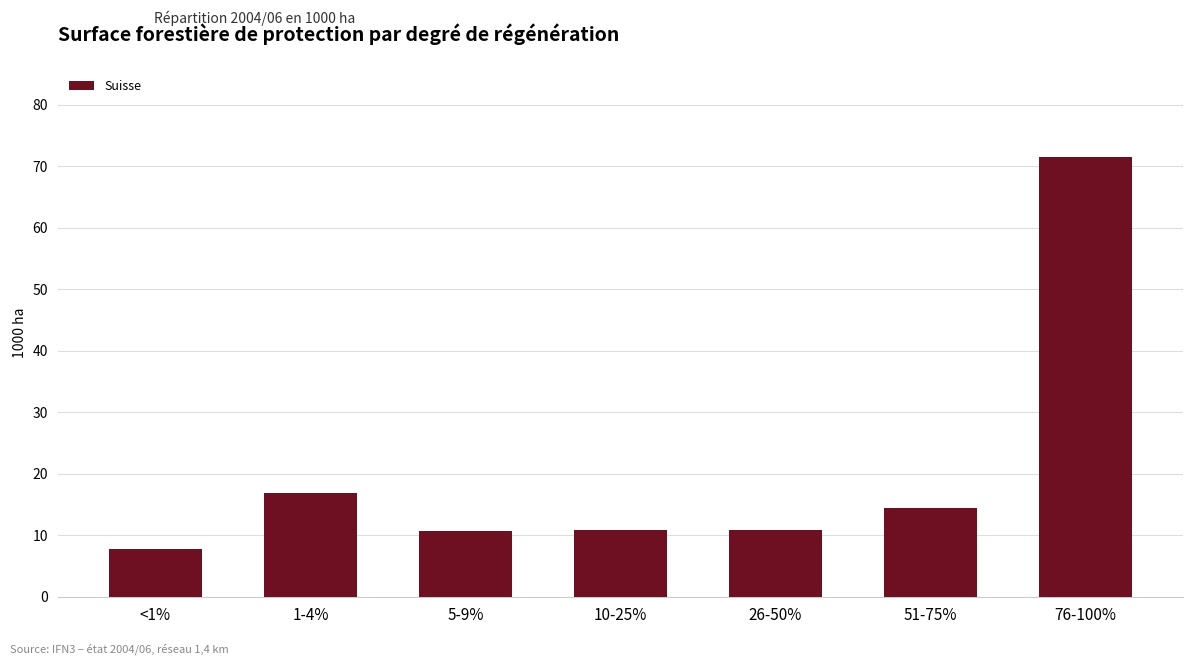

How many bars are there in total?

7